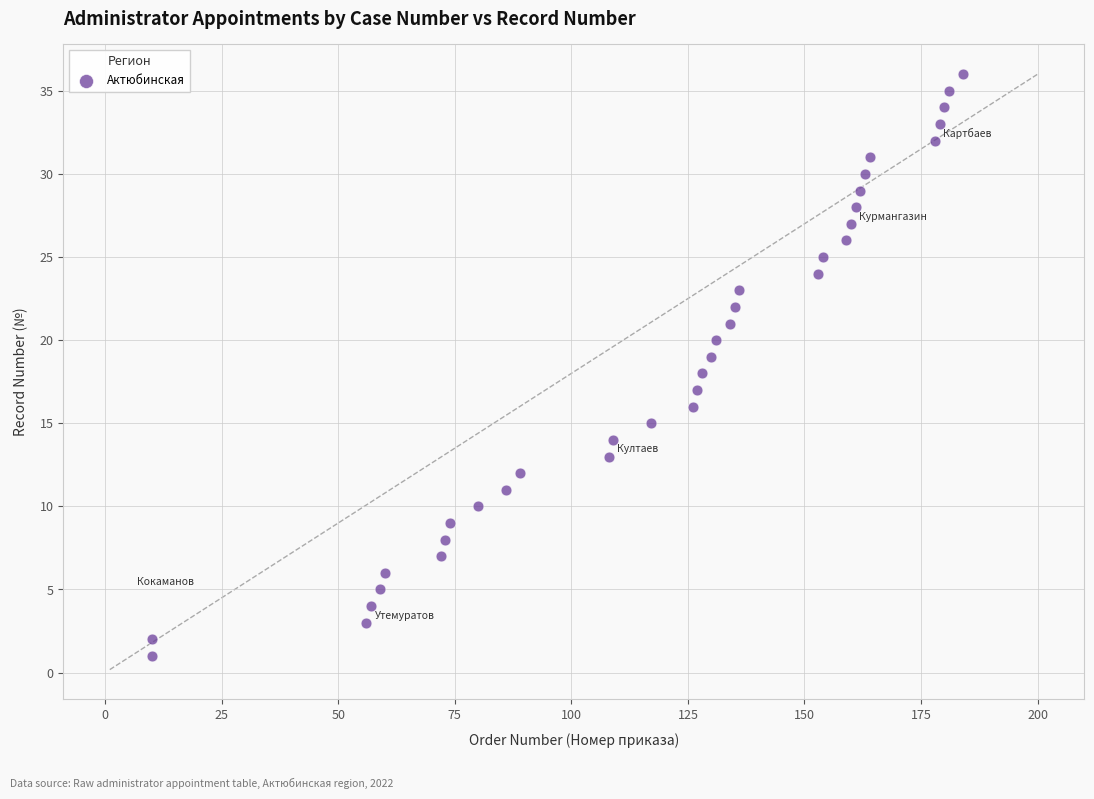

What is the range of Y values (max minus min)?

35